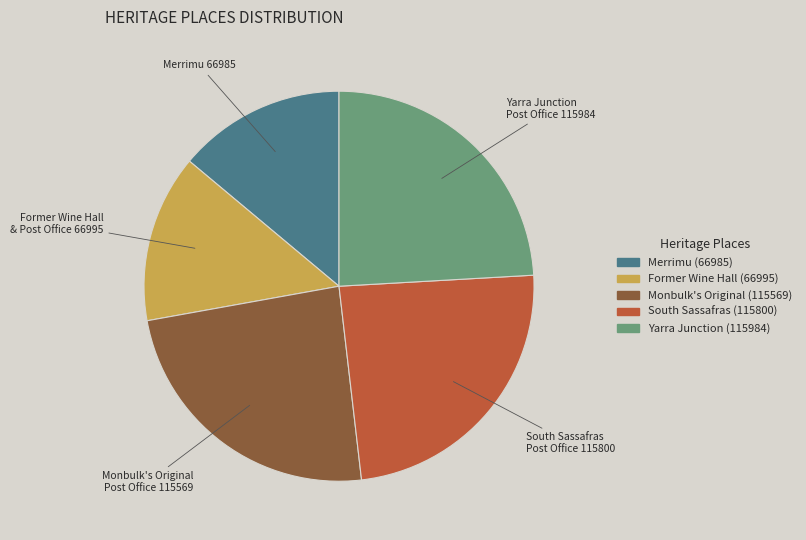

Is there any slice that represents more than half of the pie?

No